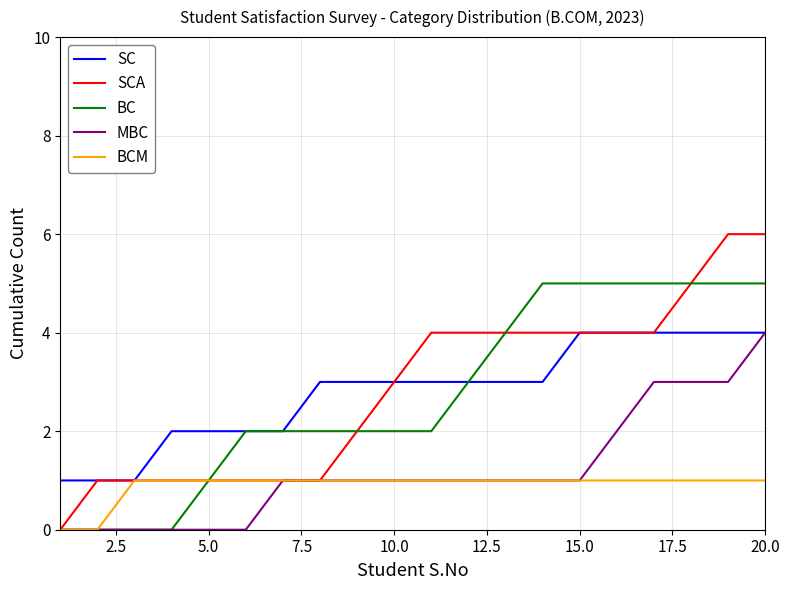

What is the greatest value displayed?

6